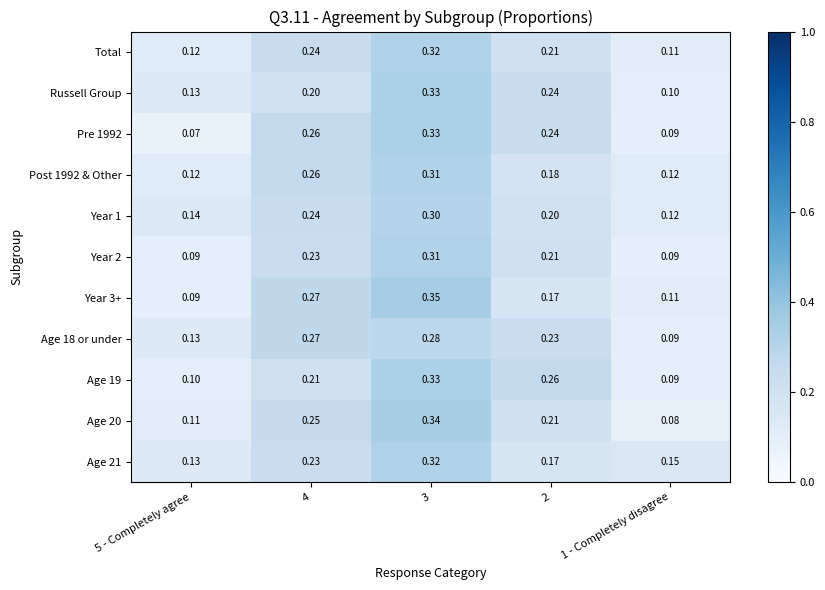

Is the value of Age 18 or under at 2 greater than the value of Russell Group at 4?

Yes